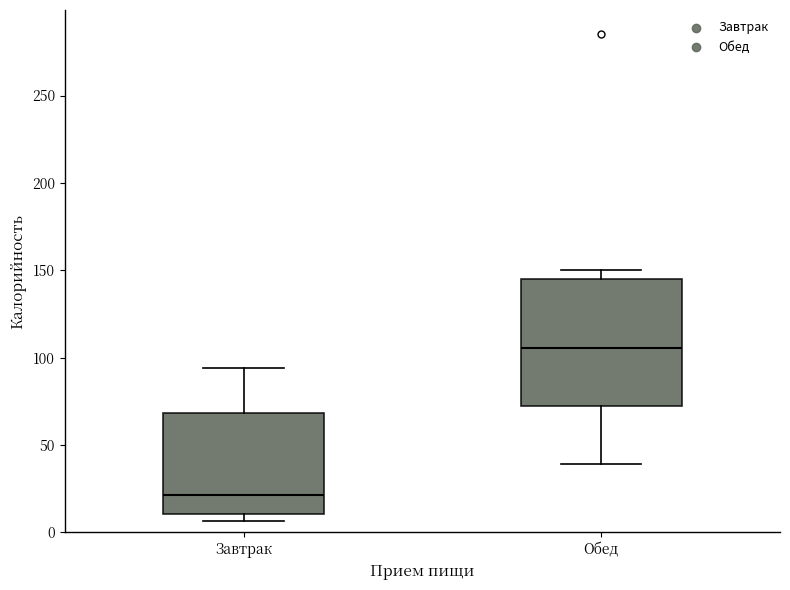

Reading left to right, transcribe this box plot: for each box, give where its median line is, the range the box spans, and where its two whiskers end, as read against the y-axis. The values are not printed on the chart, so give them approximately, as read against the axis.

Завтрак: median 20, box 10 to 70, whiskers 5 to 95
Обед: median 105, box 70 to 145, whiskers 40 to 150